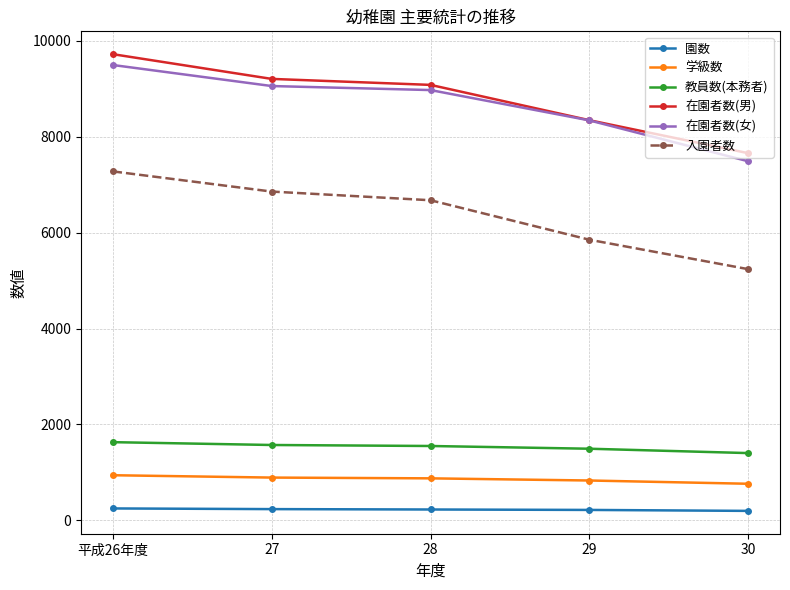

At how many categories does at least one series exceed 6690?

5